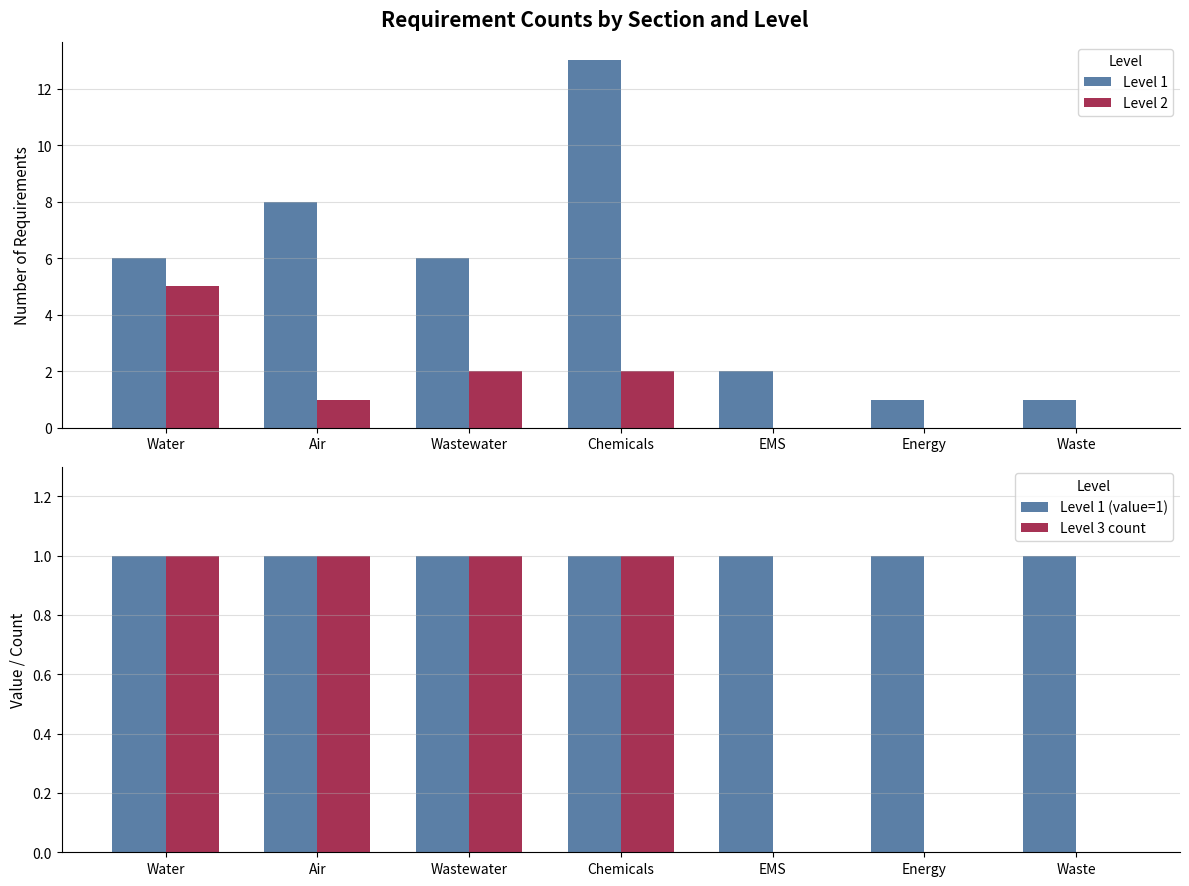

The value of Level 1 (value=1) at Chemicals is 2. True or false?

False